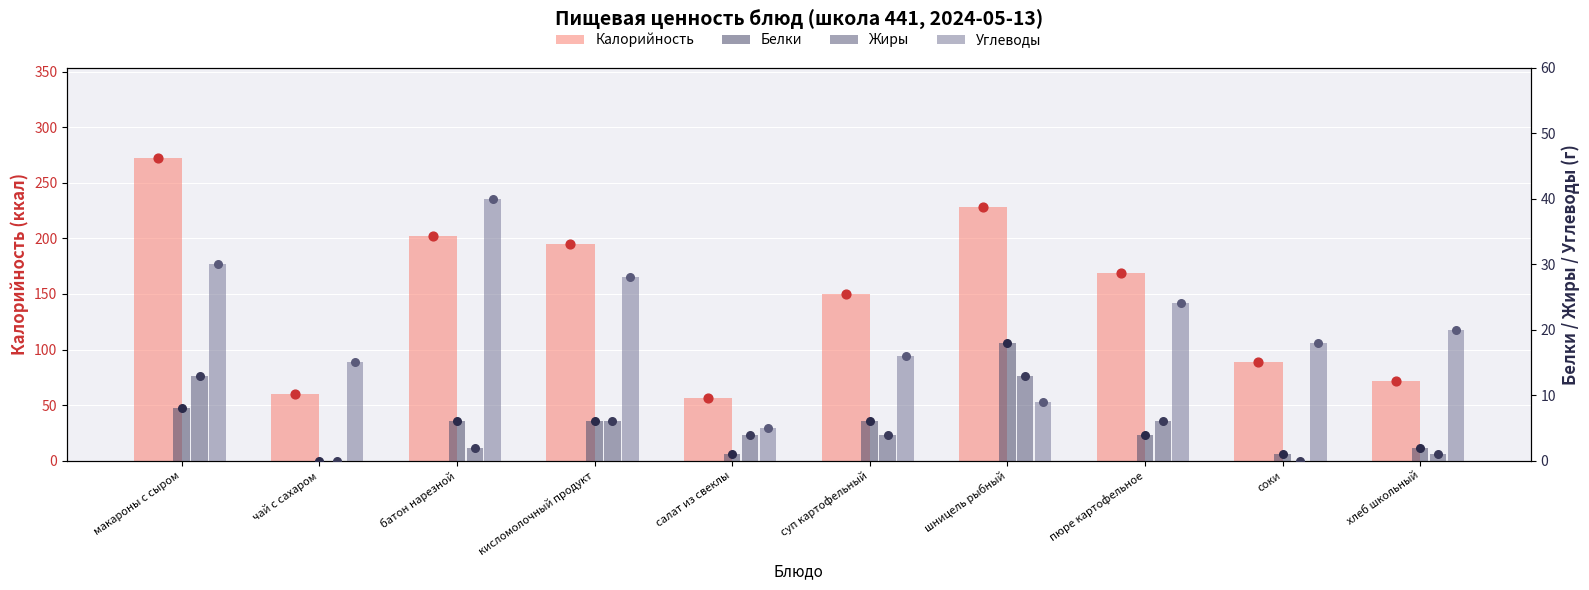

What are all the series names shown in the legend?

Калорийность, Белки, Жиры, Углеводы